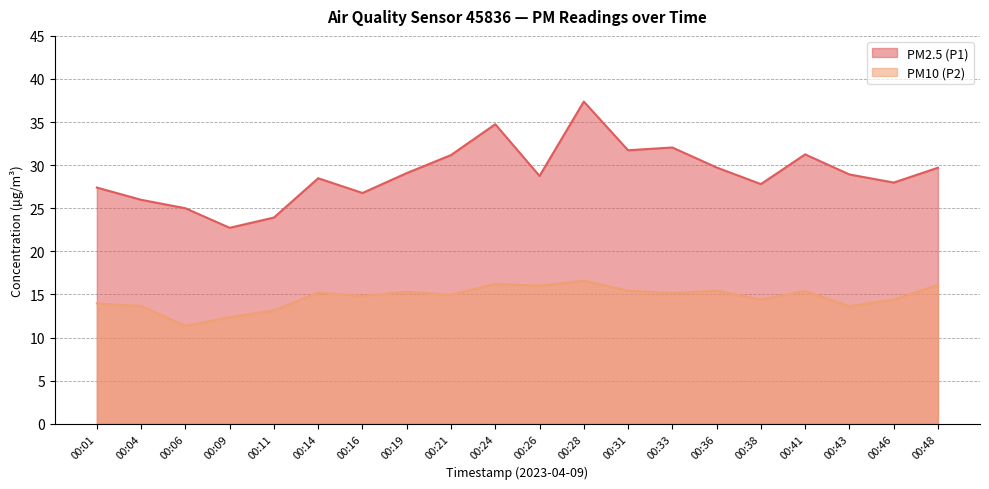

What is the value of the PM2.5 (P1) point at the 14th from the left?

32.0